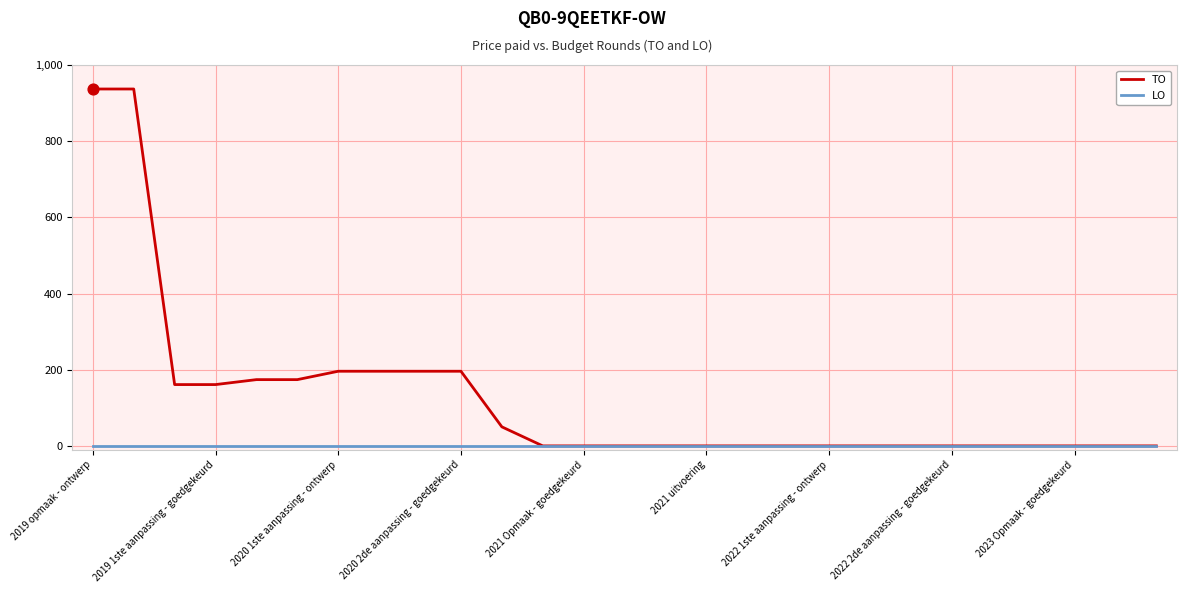

At how many categories does at least one series exceed 929?

2